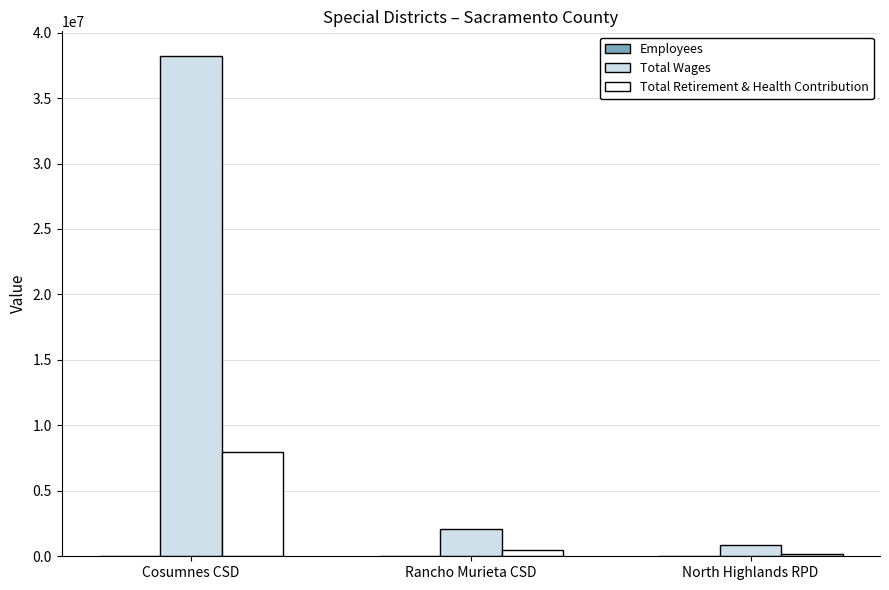

What is the sum of all Total Wages values?

41103241